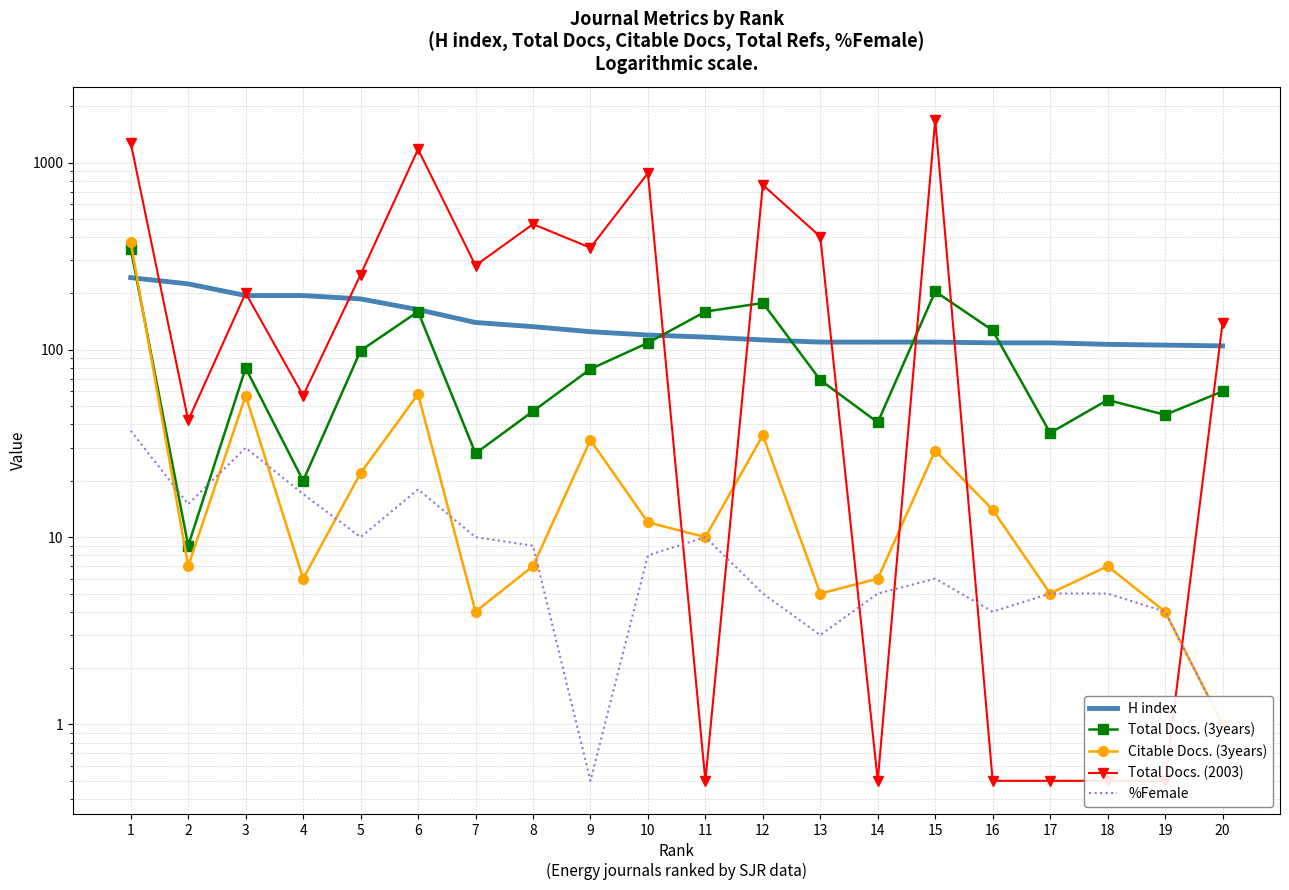

Which series has the widest spread of values?

Total Docs. (2003)